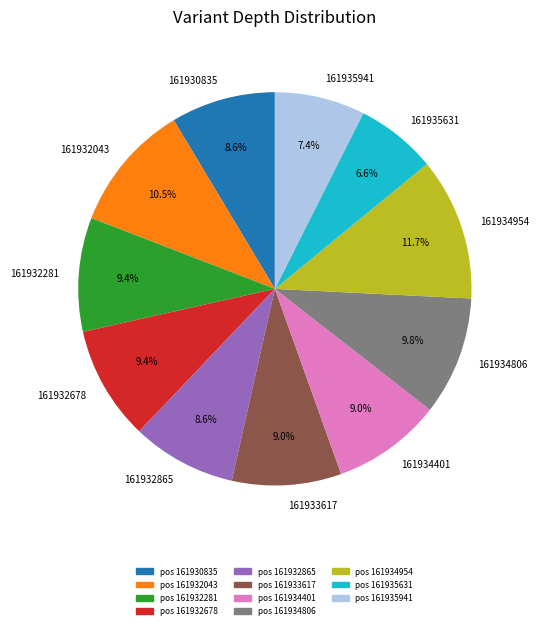

What percentage is NOT represented by 161932865?

91.4%